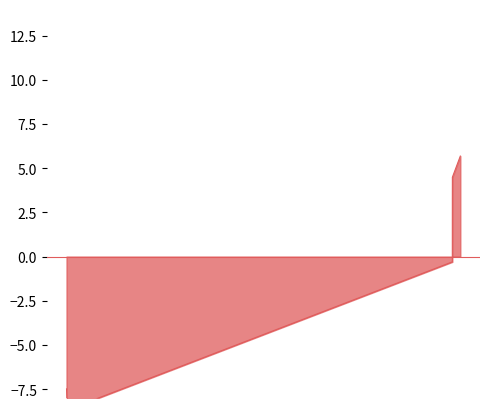

What is the difference between the second highest and minimum values?

13.2